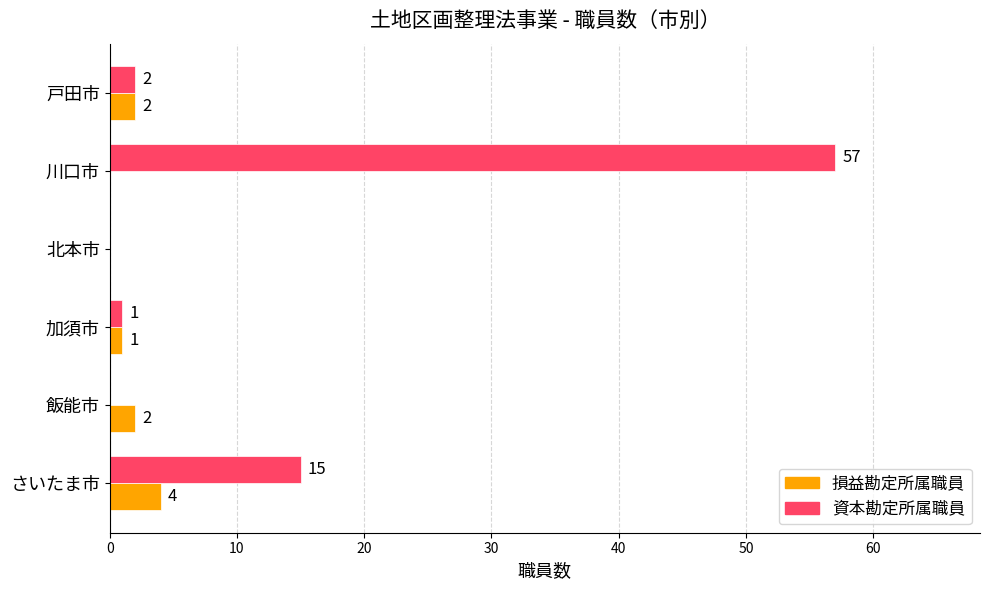

What is the greatest value displayed?

57